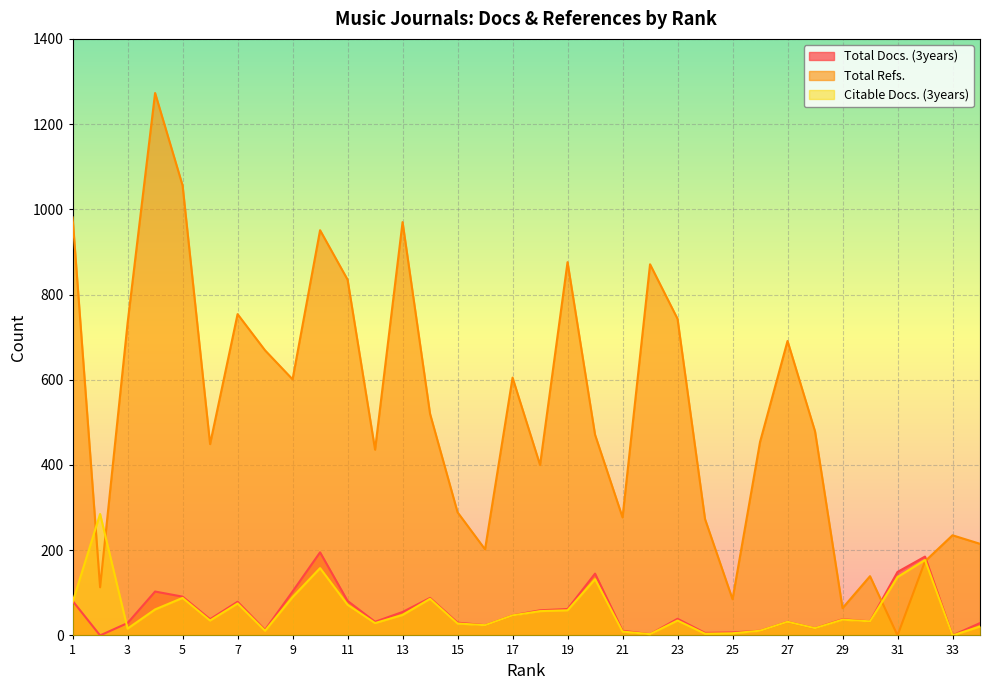

How many positive values does the Citable Docs. (3years) series have?

33